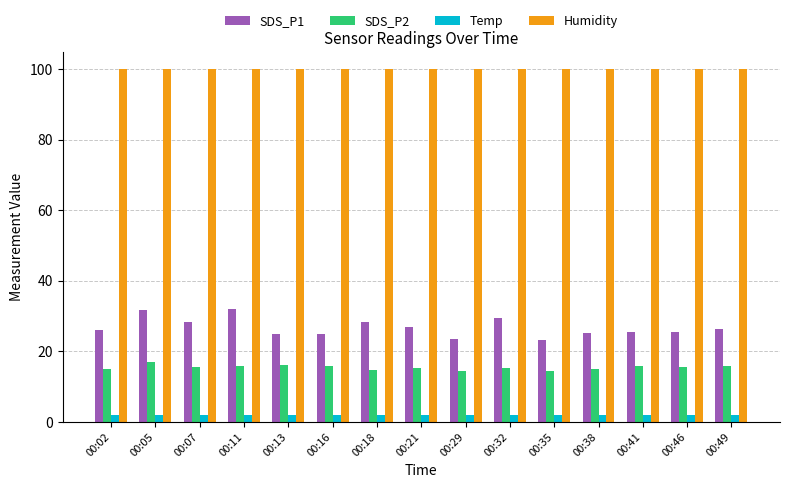

List the series in order of their peak value, lowest first.

Temp, SDS_P2, SDS_P1, Humidity